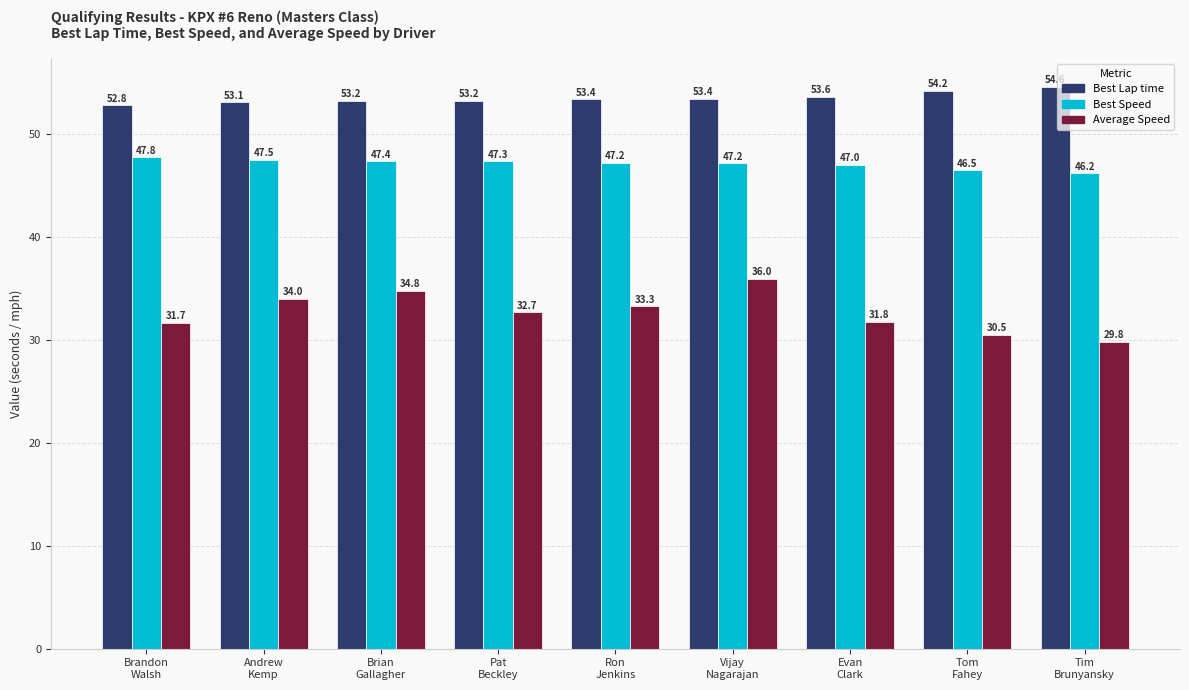

At which label does Best Lap time reach its minimum?

Brandon
Walsh